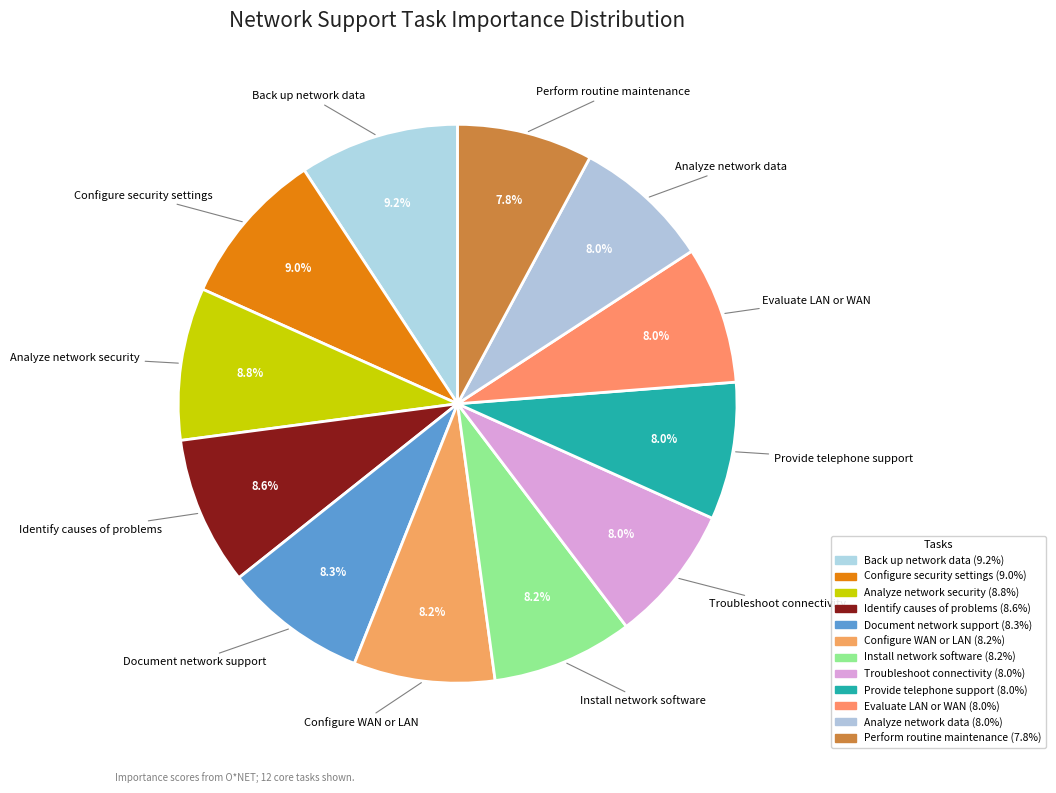

What is the smallest slice in the pie chart?

Perform routine maintenance